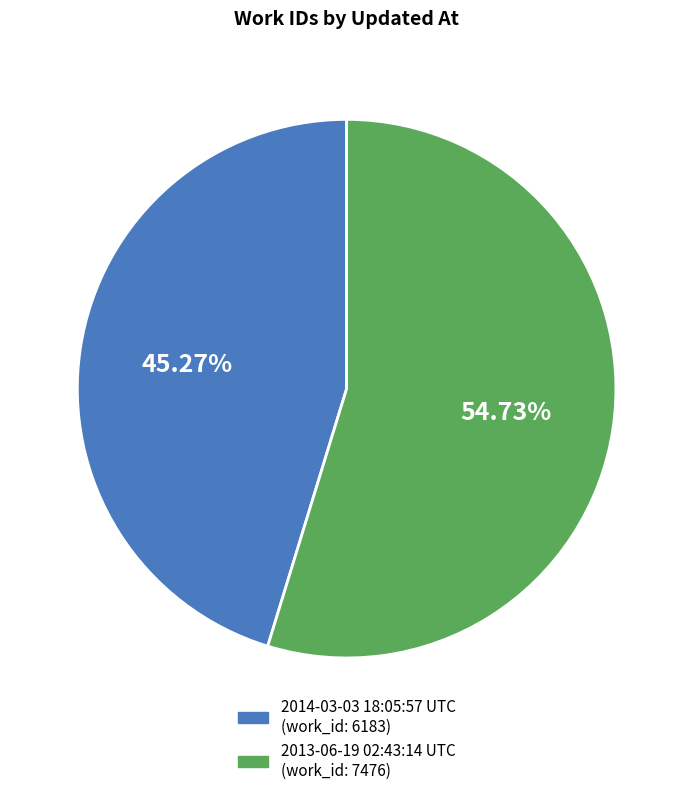

What is the smallest slice in the pie chart?

2014-03-03 18:05:57 UTC